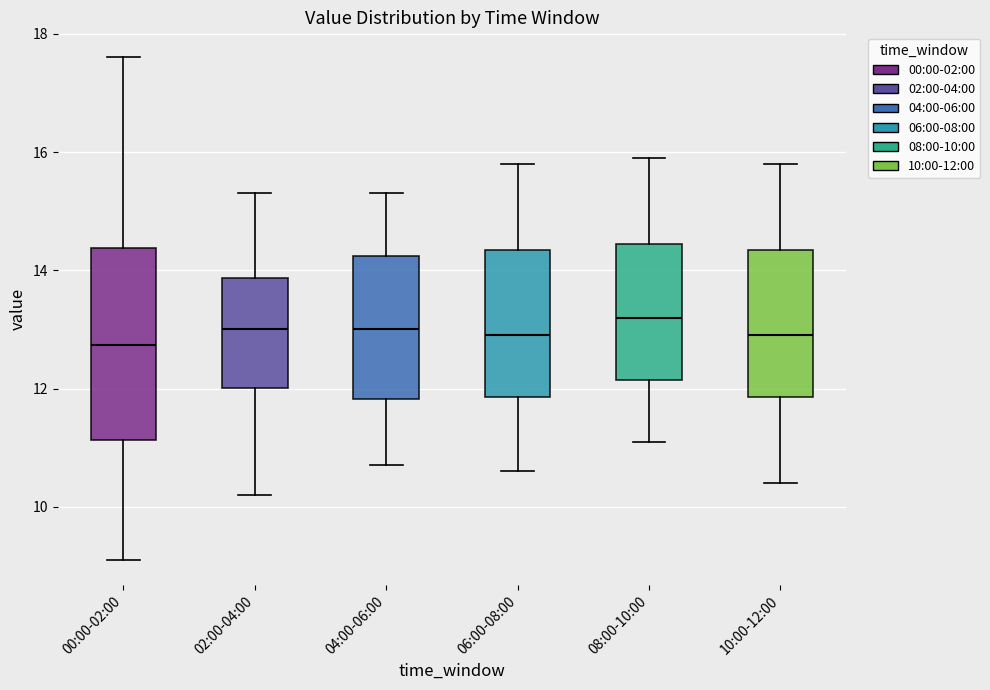

Reading left to right, read every box against the y-axis: the position of its median line, the range the box covers, and the ends of its whiskers. The values are not printed on the chart, so give them approximately, as read against the axis.

00:00-02:00: median 12.8, box 11.2 to 14.4, whiskers 9.2 to 17.6
02:00-04:00: median 13.0, box 12.0 to 13.8, whiskers 10.2 to 15.4
04:00-06:00: median 13.0, box 11.8 to 14.2, whiskers 10.8 to 15.4
06:00-08:00: median 13.0, box 11.8 to 14.4, whiskers 10.6 to 15.8
08:00-10:00: median 13.2, box 12.2 to 14.4, whiskers 11.2 to 16.0
10:00-12:00: median 13.0, box 11.8 to 14.4, whiskers 10.4 to 15.8